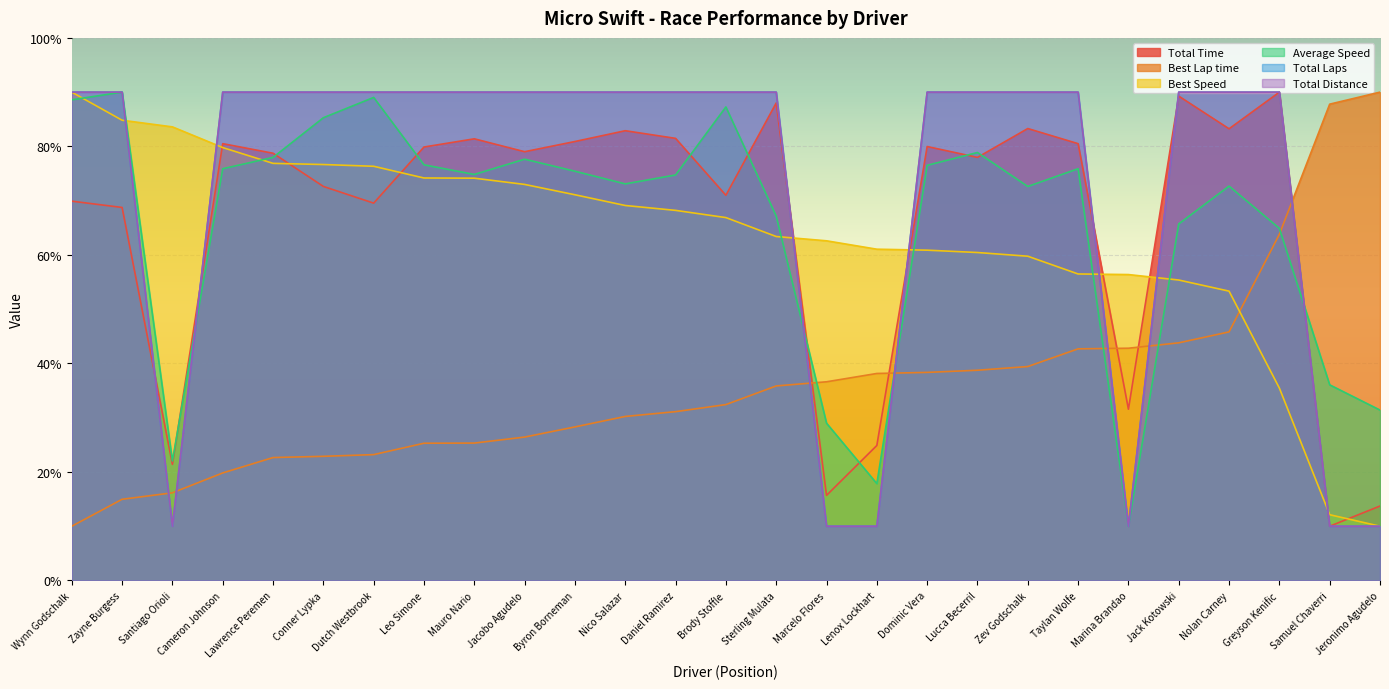

How many data points in Total Distance are less than 90?

6